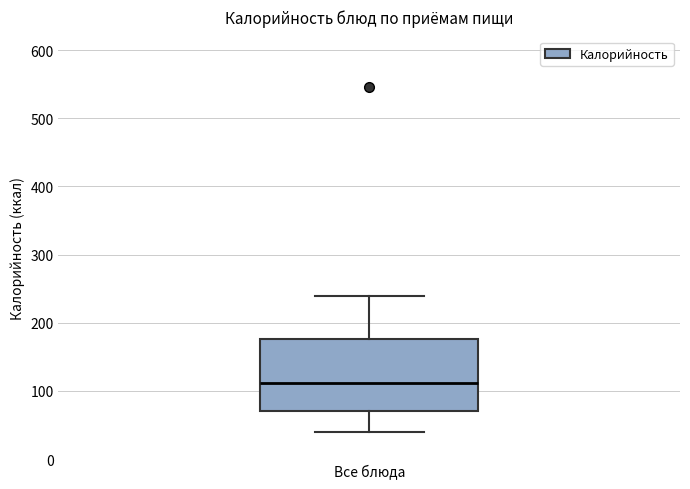

Transcribe this box plot: give where the median line is, the range the box spans, and where the two whiskers end, as read against the y-axis. The values are not printed on the chart, so give them approximately, as read against the axis.

median 110, box 70 to 180, whiskers 40 to 240